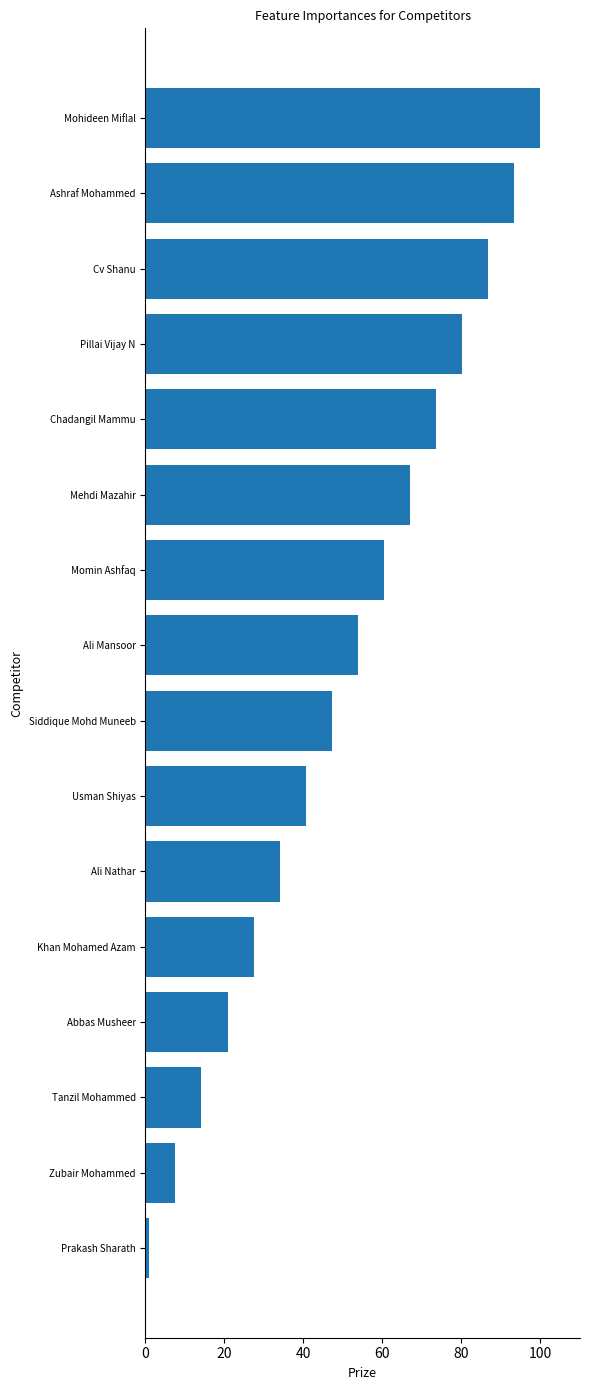

Does the chart contain any negative values?

No